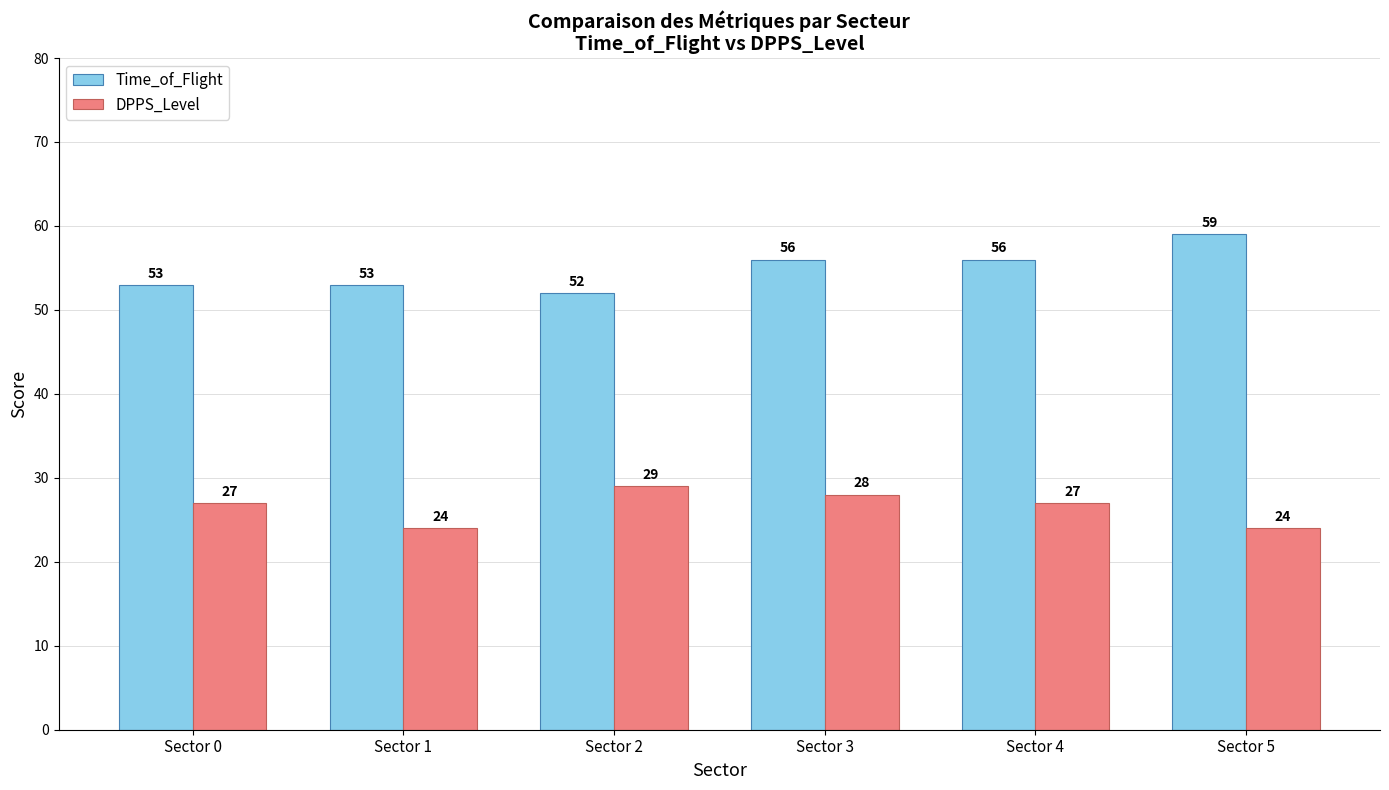

How many data points in Time_of_Flight are less than 56?

3